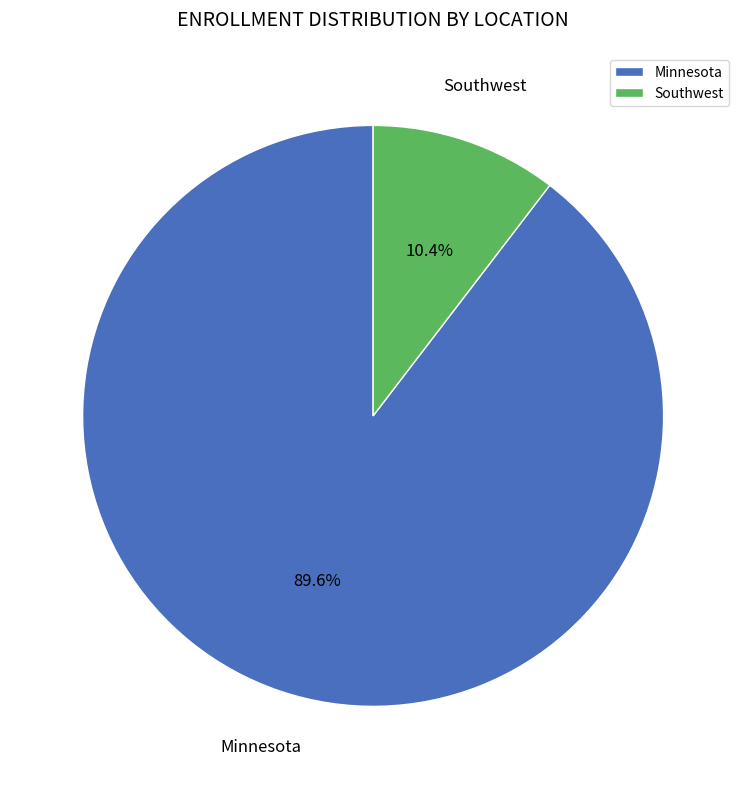

To the nearest percent, what is the difference between the Minnesota and Southwest slice percentages?

79%